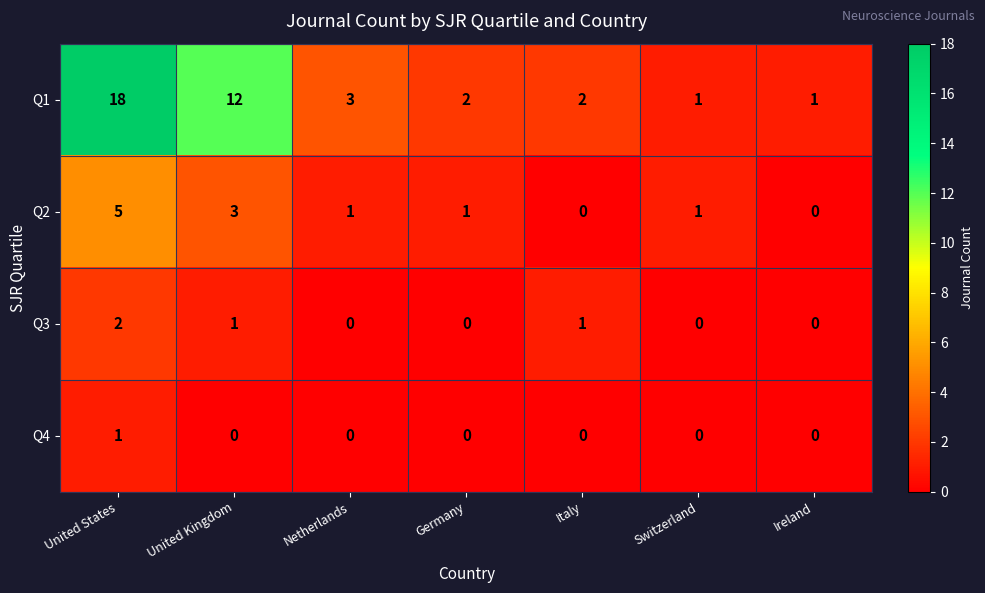

What value does the Q1 series have at Netherlands, to the nearest 5?

5